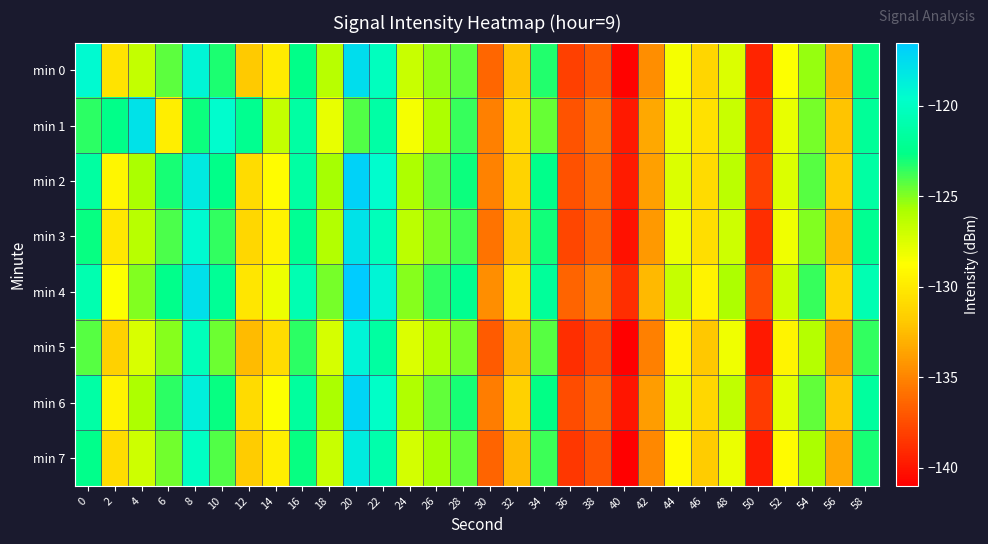

How many data points does each series have?

30